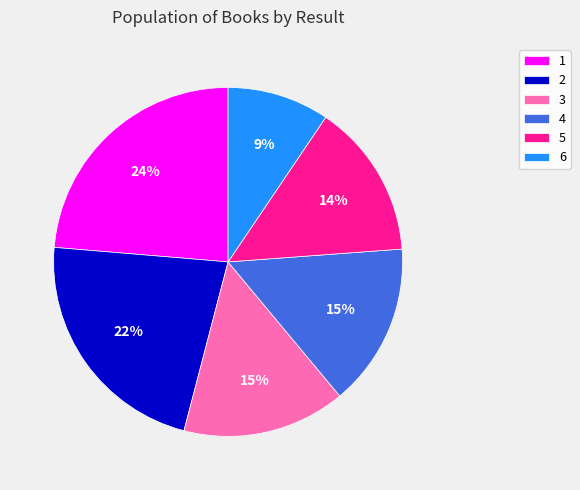

Is the sum of 1 and 5 greater than half?

No